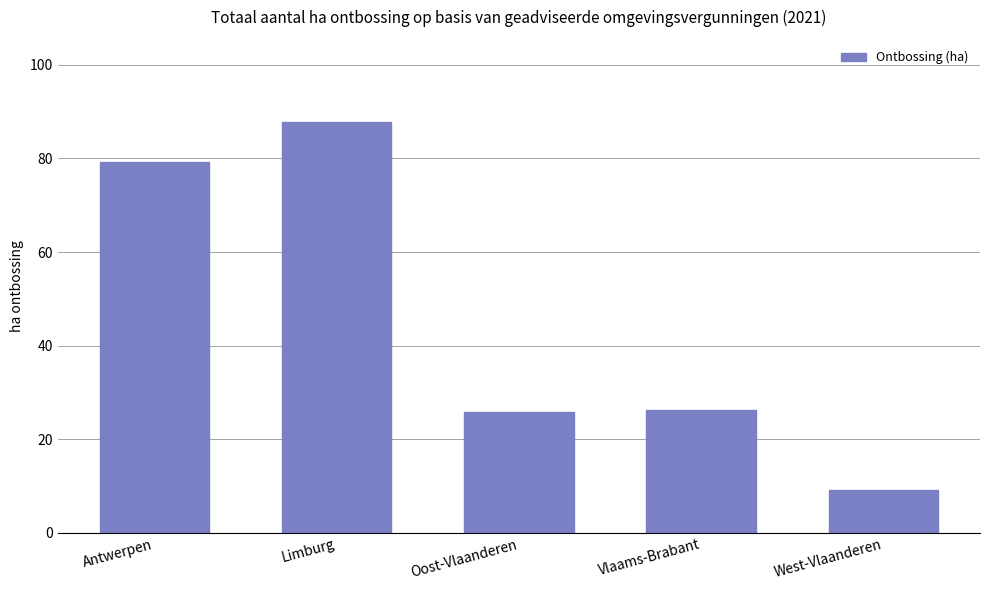

Which has a higher value, Antwerpen or Limburg?

Limburg